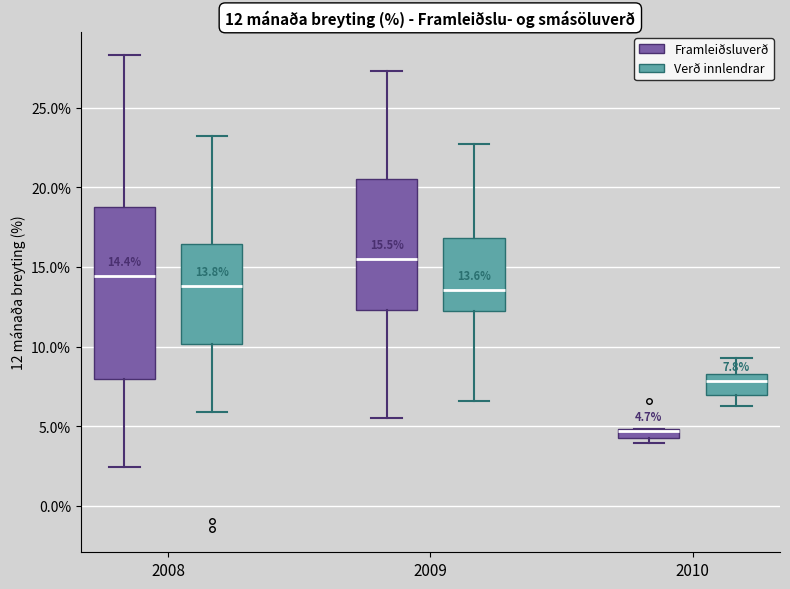

Which box is the tallest, from its lower edge to its upper edge?

2008 (Framleiðsluverð)